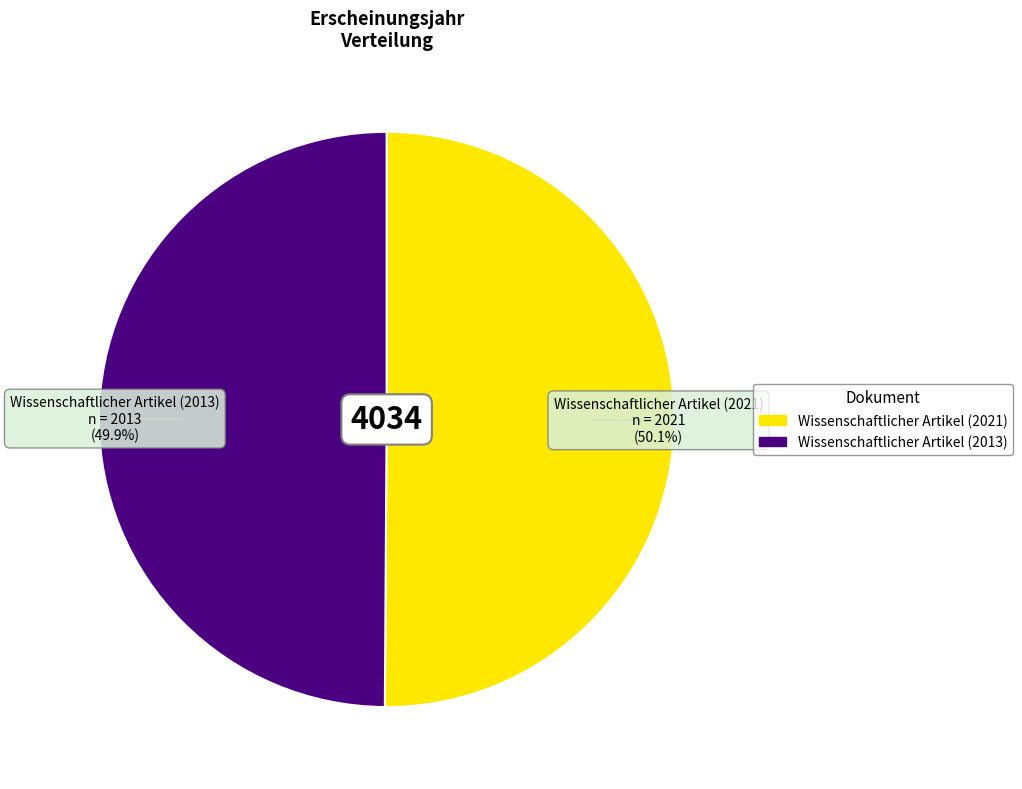

Is it true that Wissenschaftlicher Artikel (2013) is 50% of the pie?

True